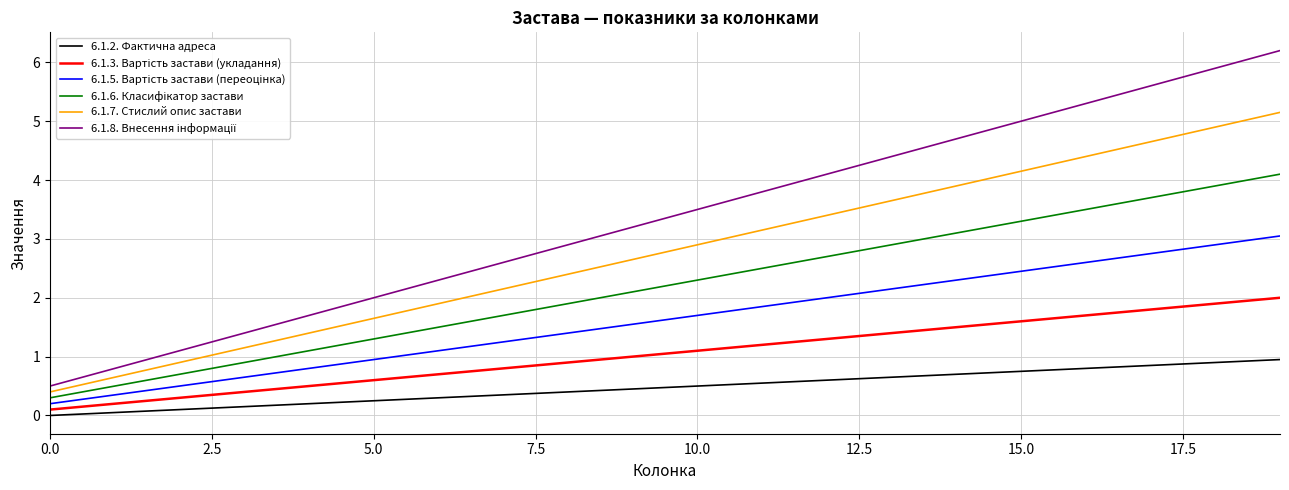

What is the maximum value shown in the chart?

6.2